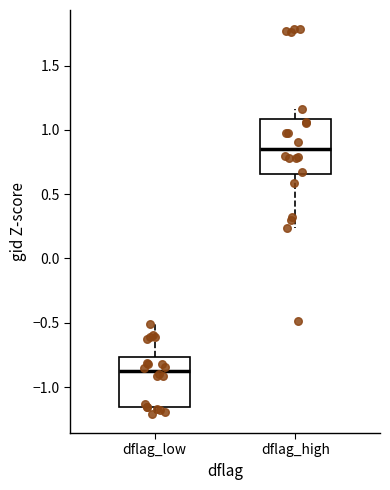

Reading left to right, read every box against the y-axis: the position of its median line, the range the box covers, and the ends of its whiskers. The values are not printed on the chart, so give them approximately, as read against the axis.

dflag_low: median -0.90, box -1.15 to -0.75, whiskers -1.20 to -0.50
dflag_high: median 0.85, box 0.65 to 1.10, whiskers 0.25 to 1.15